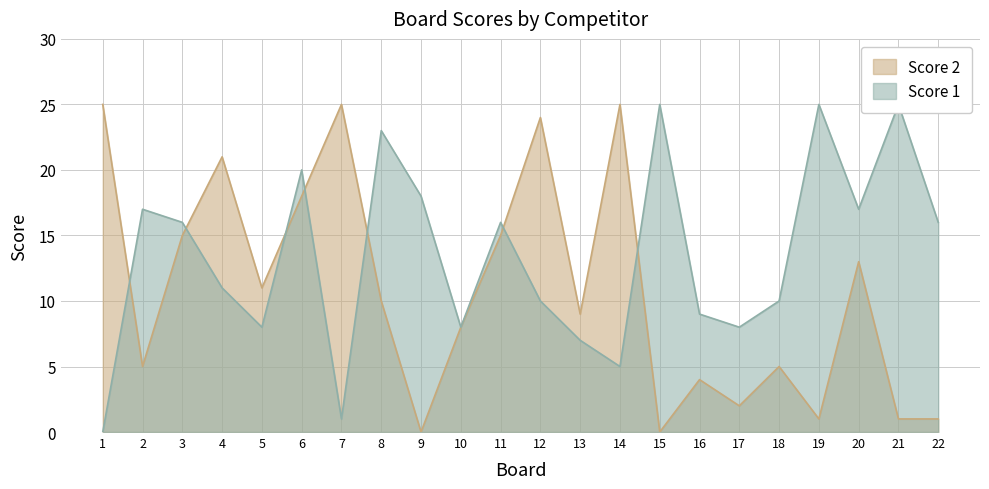

At which category does Score 1 reach its first local peak?

2